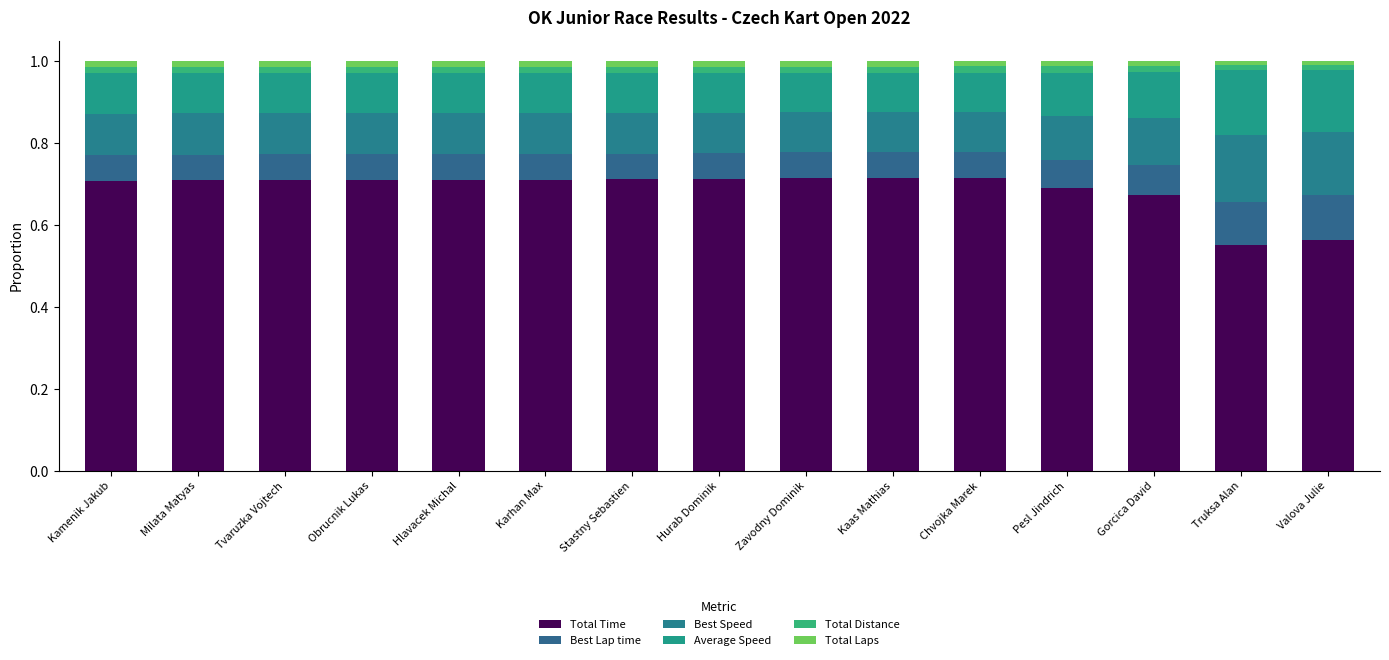

At which label is Total Distance closest to 0?

Valova Julie